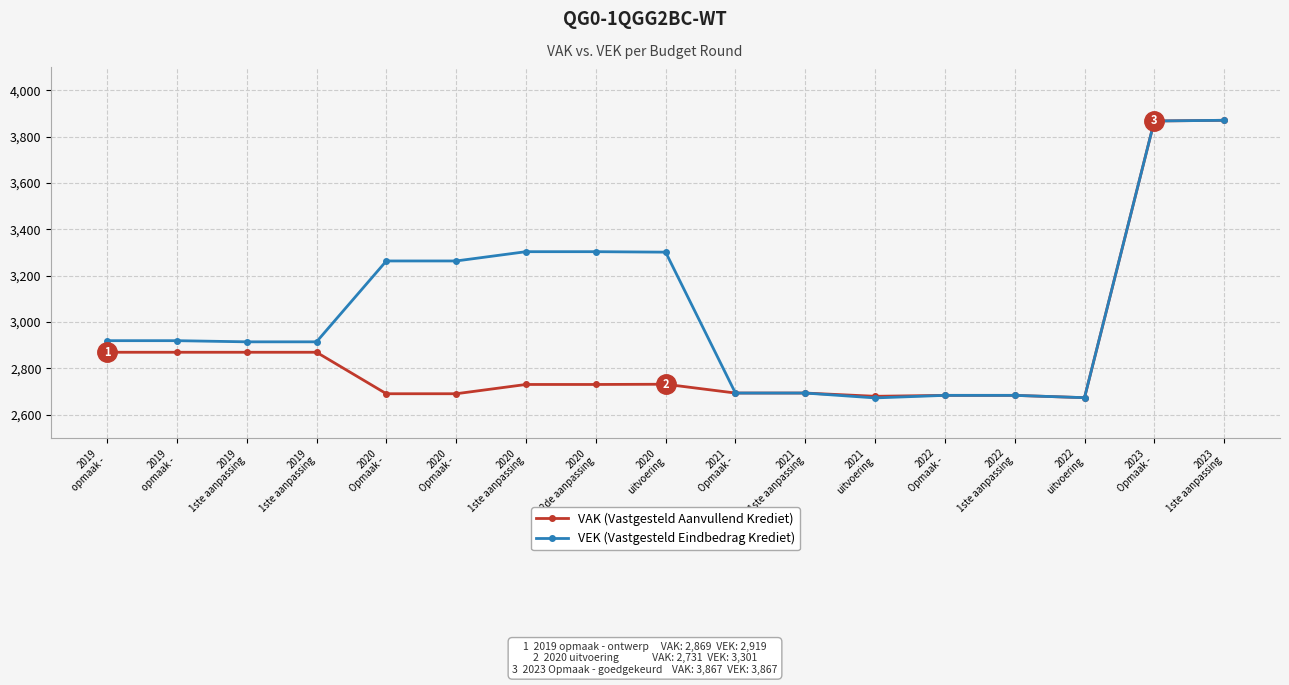

What are all the series names shown in the legend?

VAK (Vastgesteld Aanvullend Krediet), VEK (Vastgesteld Eindbedrag Krediet)